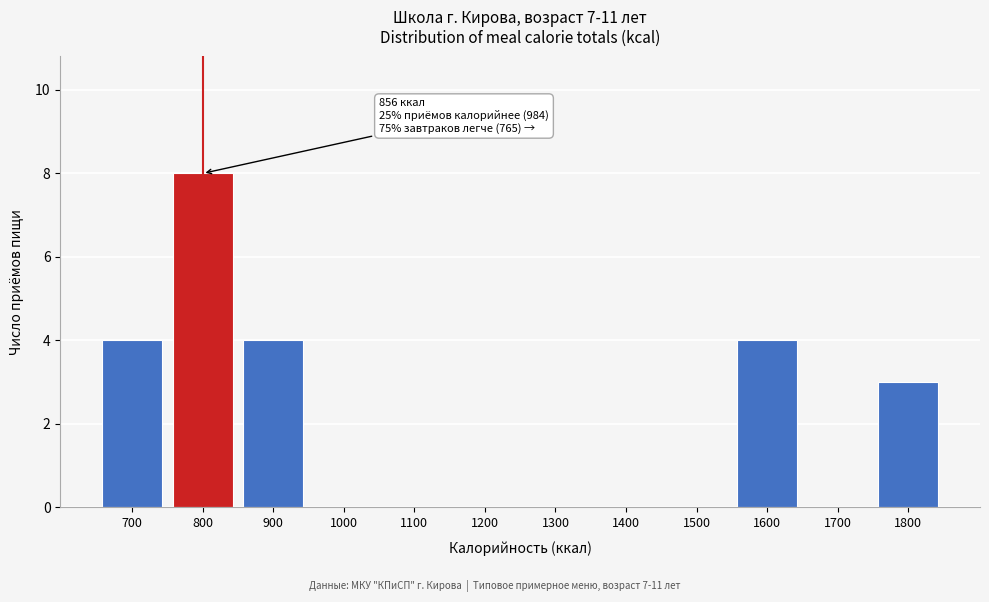

Reading left to right, what are all the values shown in this chart?

700=4	800=8	900=4	1000=0	1100=0	1200=0	1300=0	1400=0	1500=0	1600=4	1700=0	1800=3